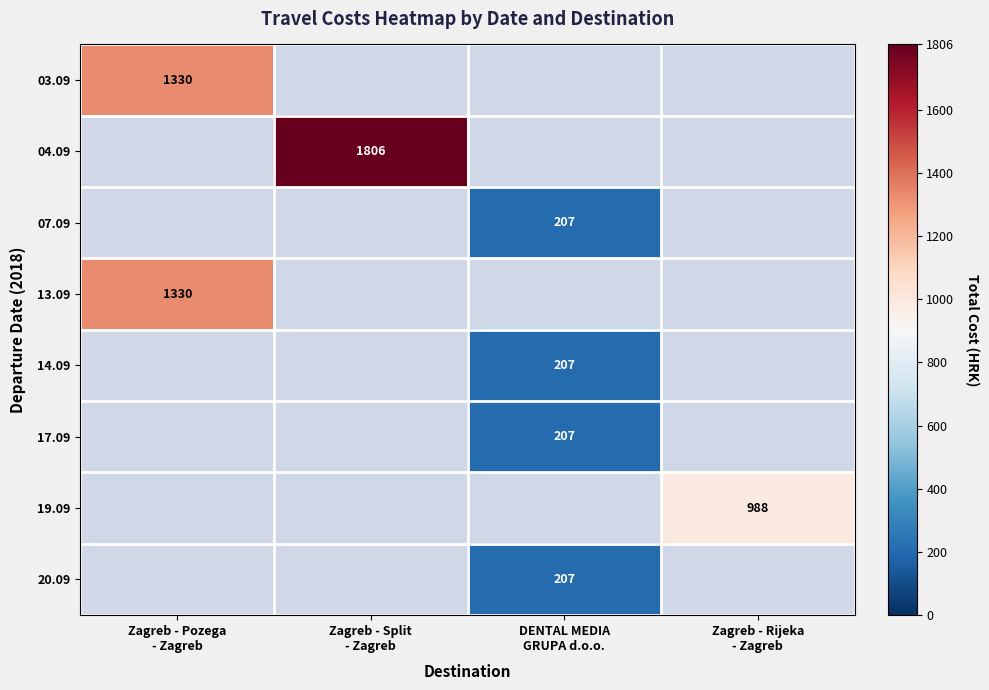

How many distinct data groups are displayed?

8